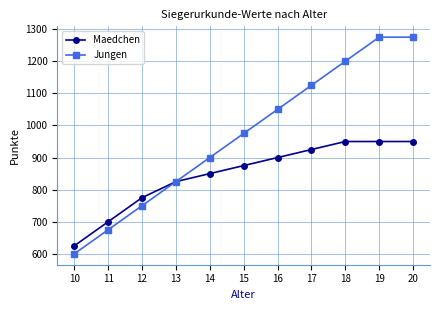

Where is Maedchen nearest to the value 787?

12